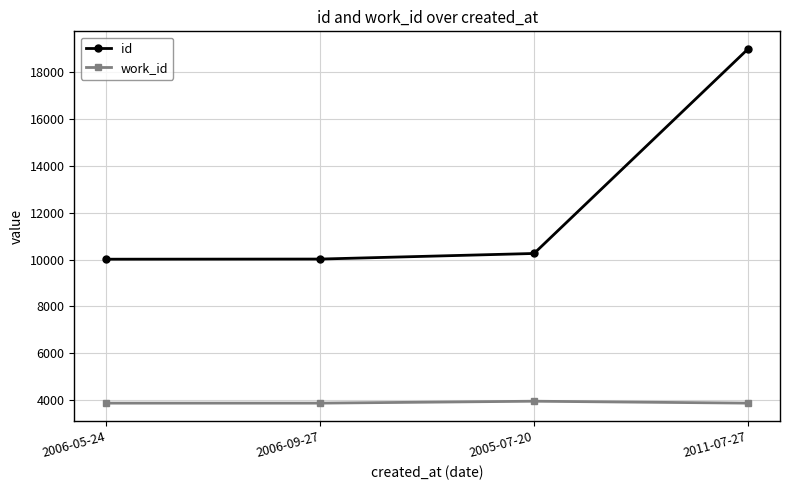

Is this an area chart (filled region under the line)?

No